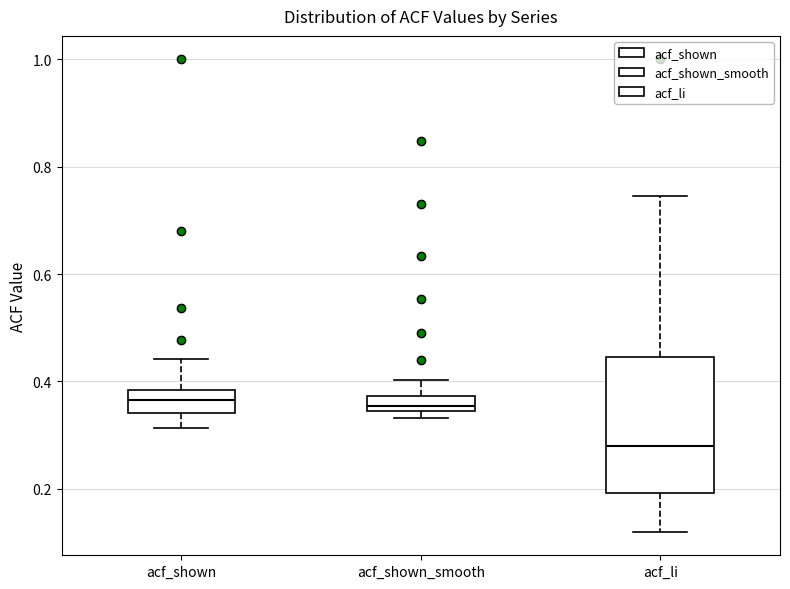

Which box is the tallest, from its lower edge to its upper edge?

acf_li